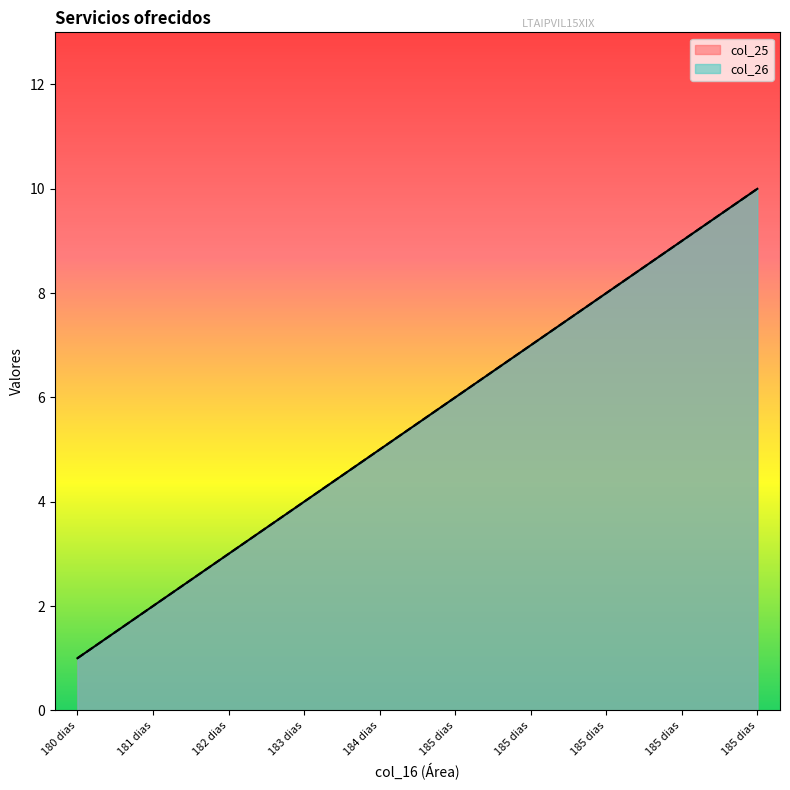

Rank the categories by col_26 value from highest to lowest.

185 dias, 185 dias, 185 dias, 185 dias, 185 dias, 184 dias, 183 dias, 182 dias, 181 dias, 180 dias